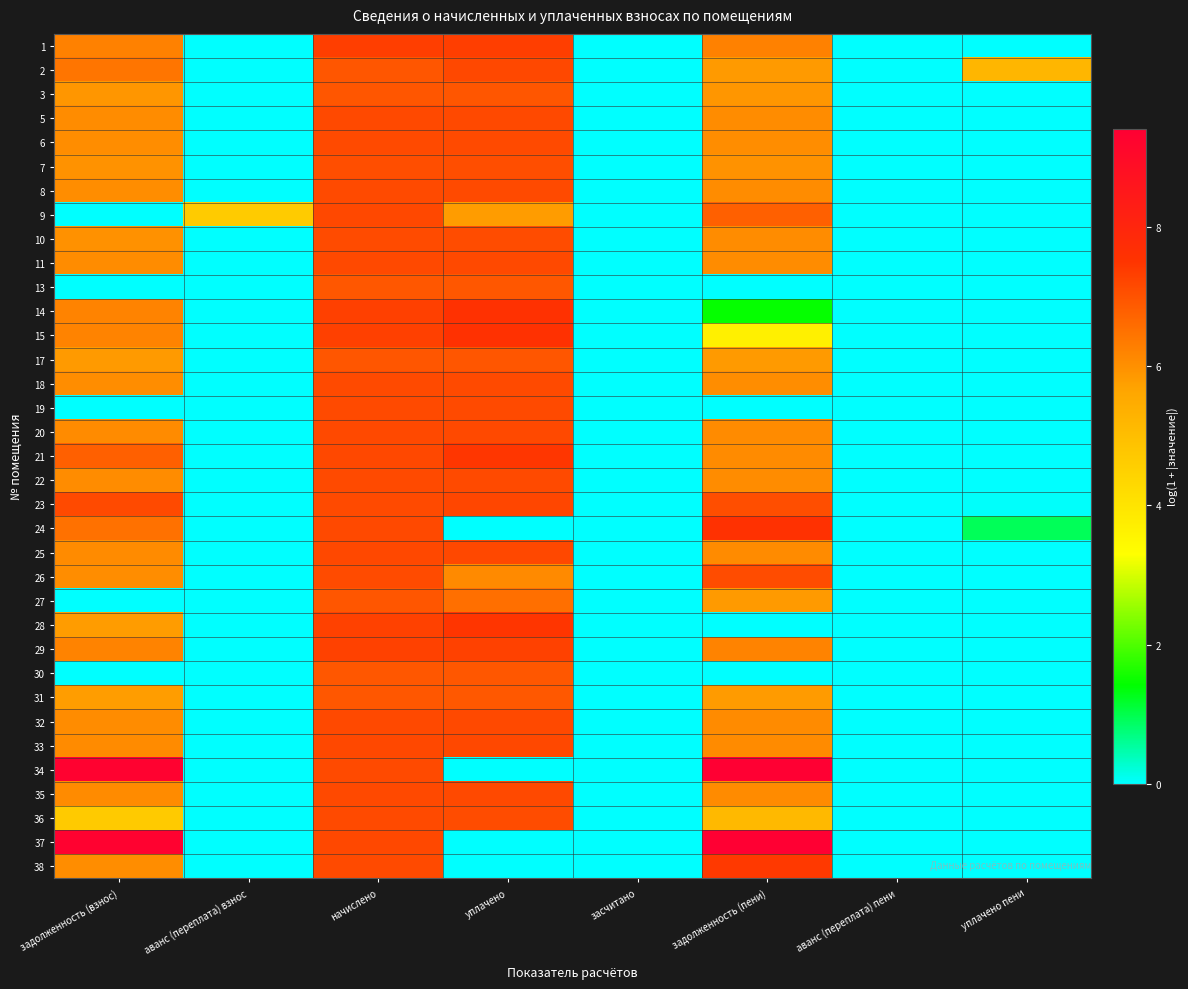

Which label corresponds to the smallest value in the chart?

аванс (переплата) взнос